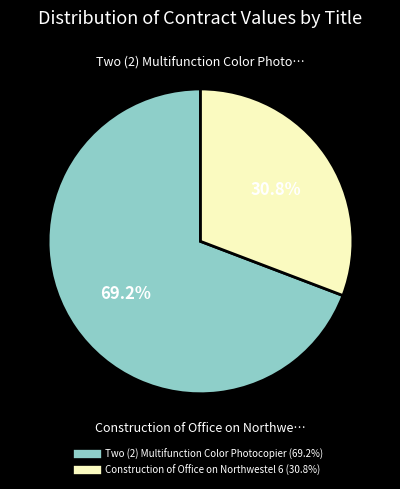

Does Two (2) Multifunction Color Photocopier account for over 50% of the chart?

Yes